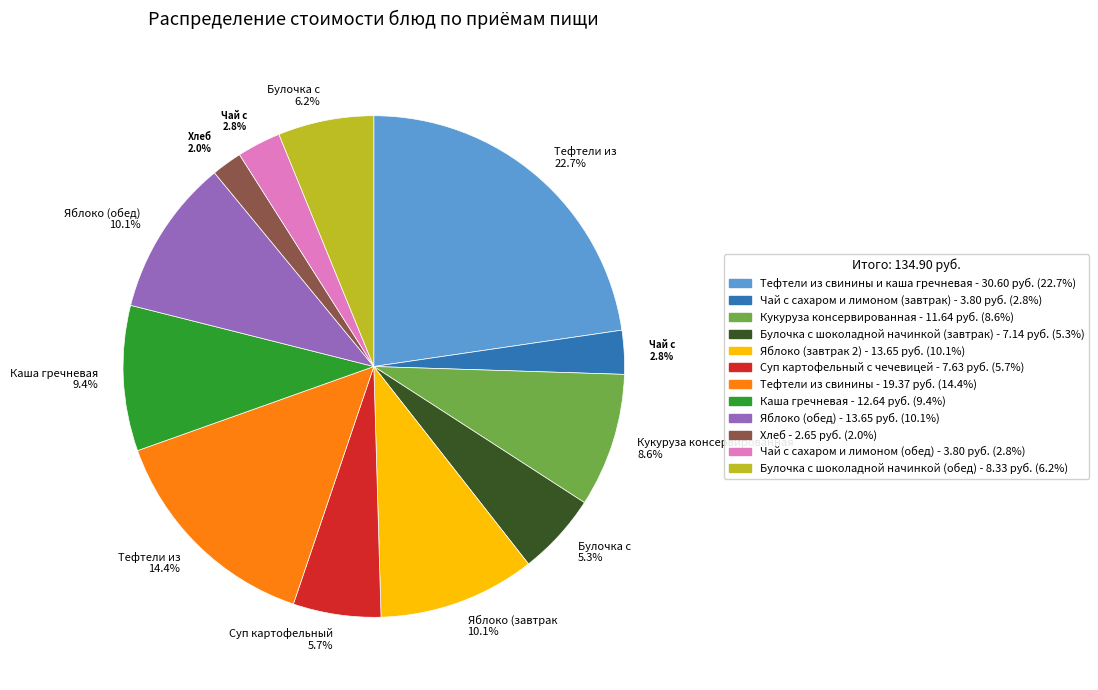

Is there a majority slice in this chart?

No